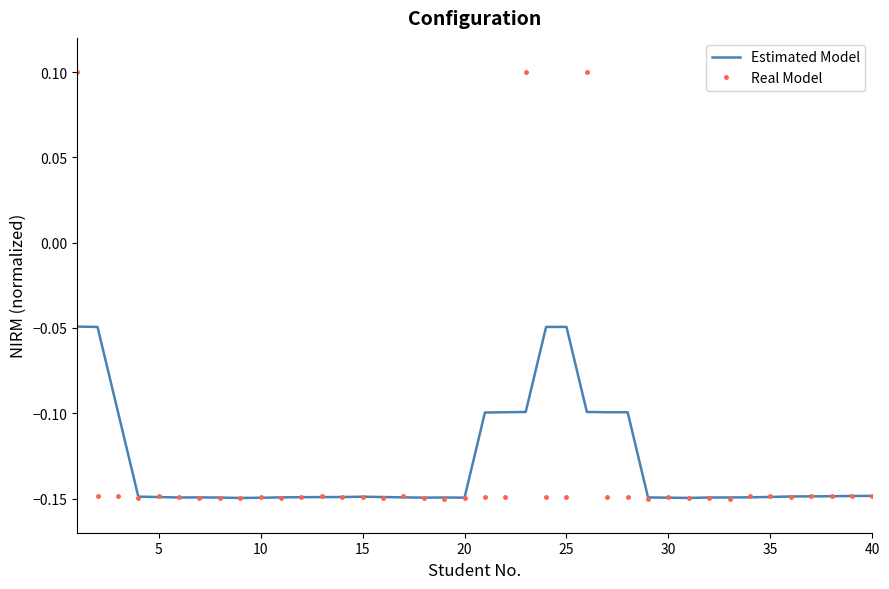

List the series in order of their peak value, highest first.

Real Model, Estimated Model